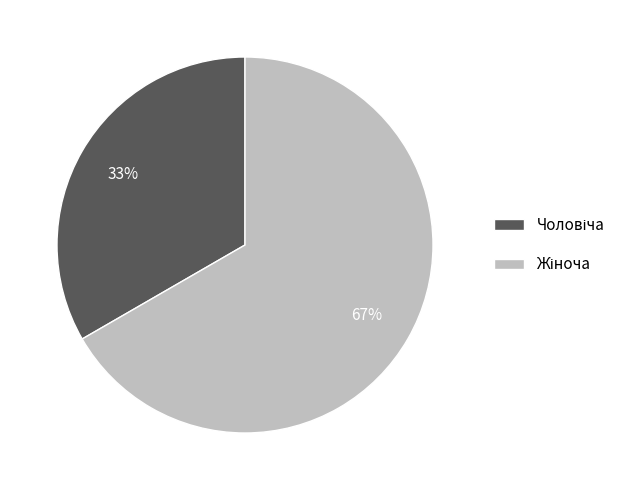

Is there a majority slice in this chart?

Yes